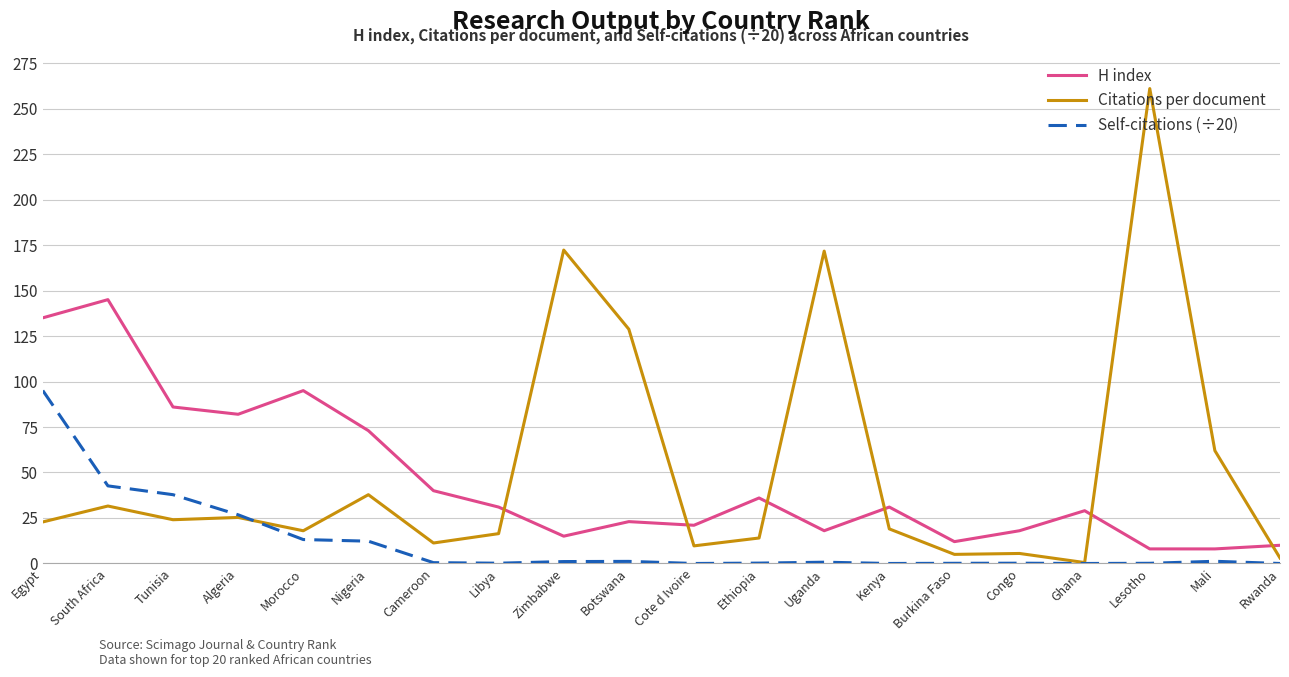

What position from the left is Nigeria?

6